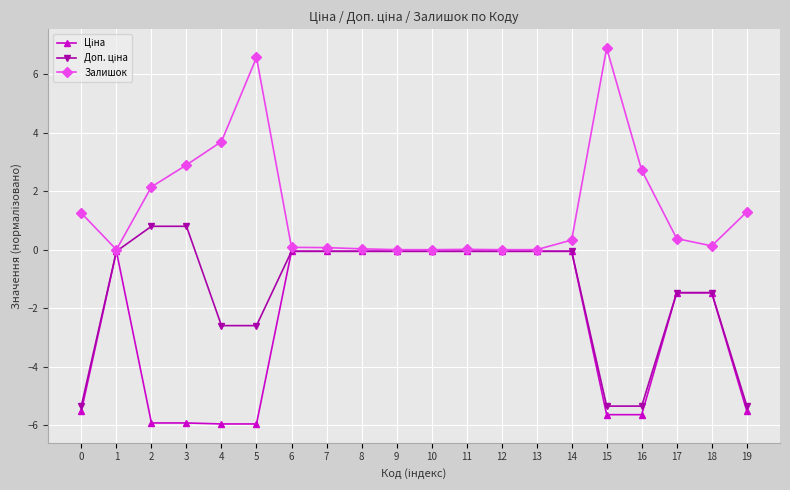

Which series has the largest total across all categories?

Залишок